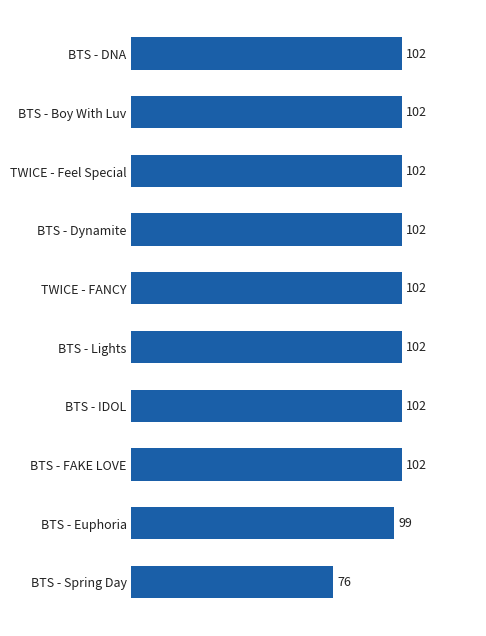

Are the bars grouped side by side (vs. stacked)?

No